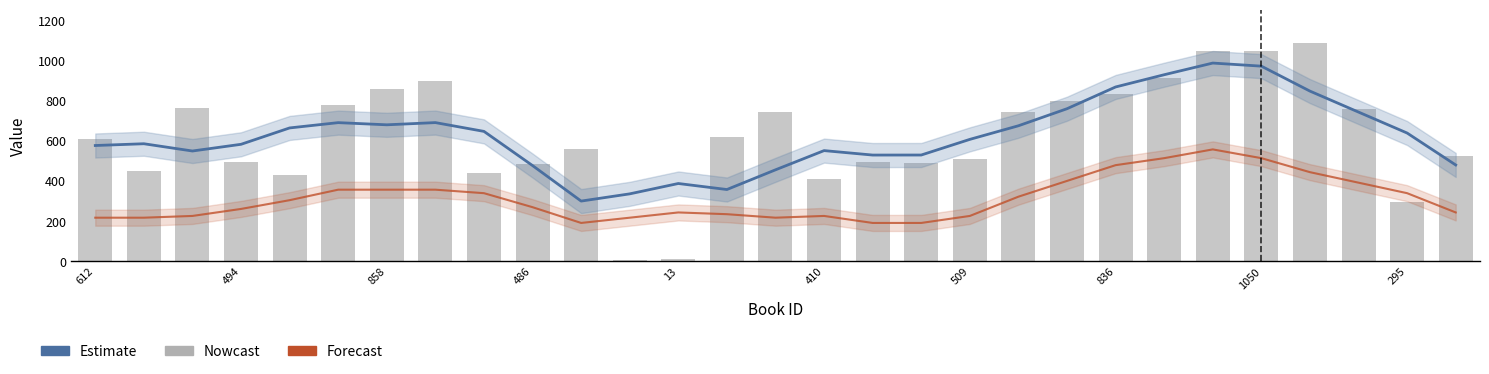

What is the difference between the highest and lowest values at 11?

331.0